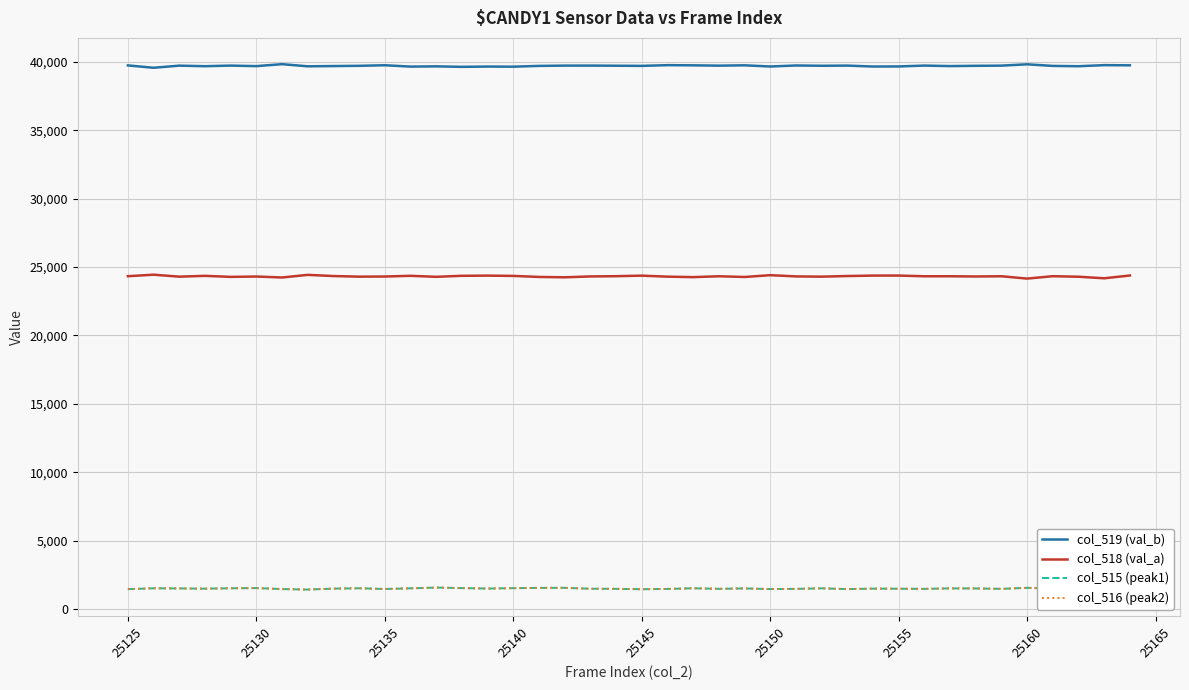

Is it true that col_518 (val_a) equals 24375 at 25145?

True